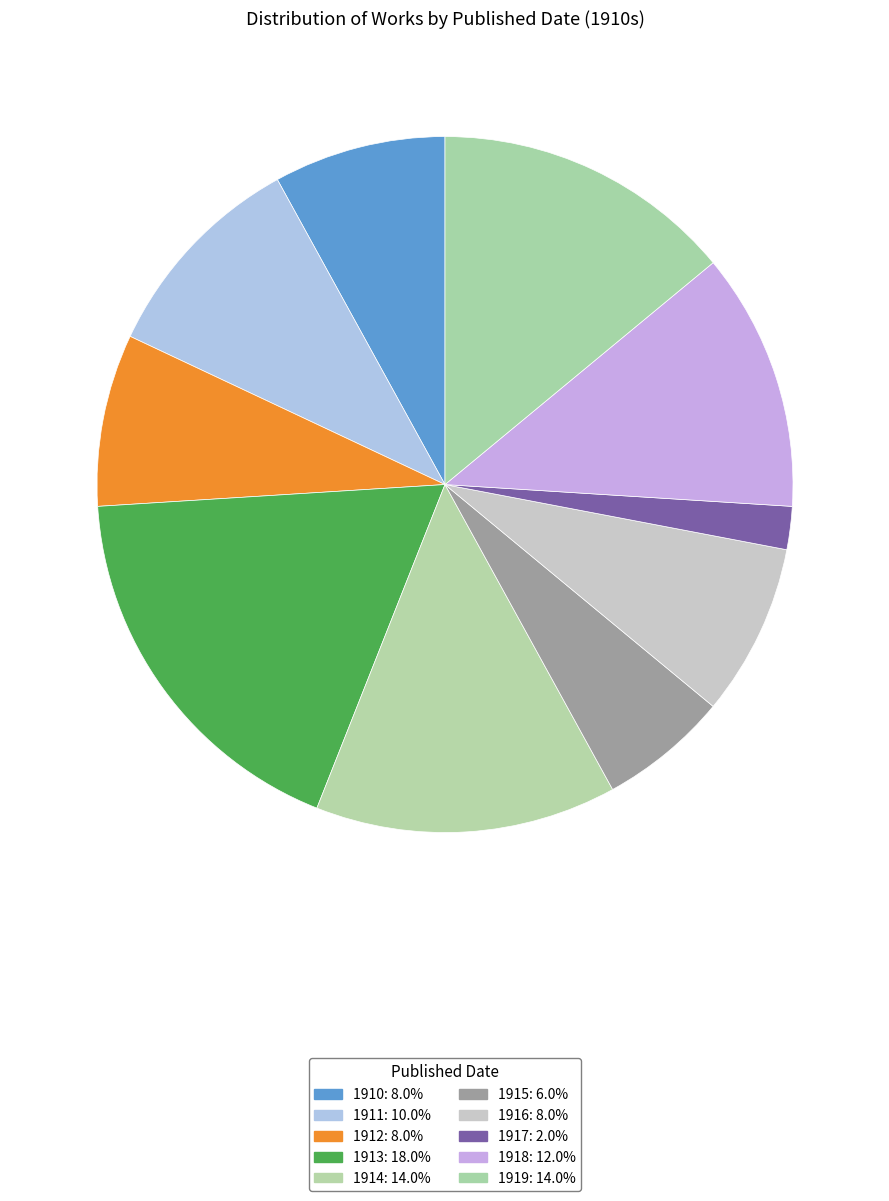

How many segments does this pie chart have?

10